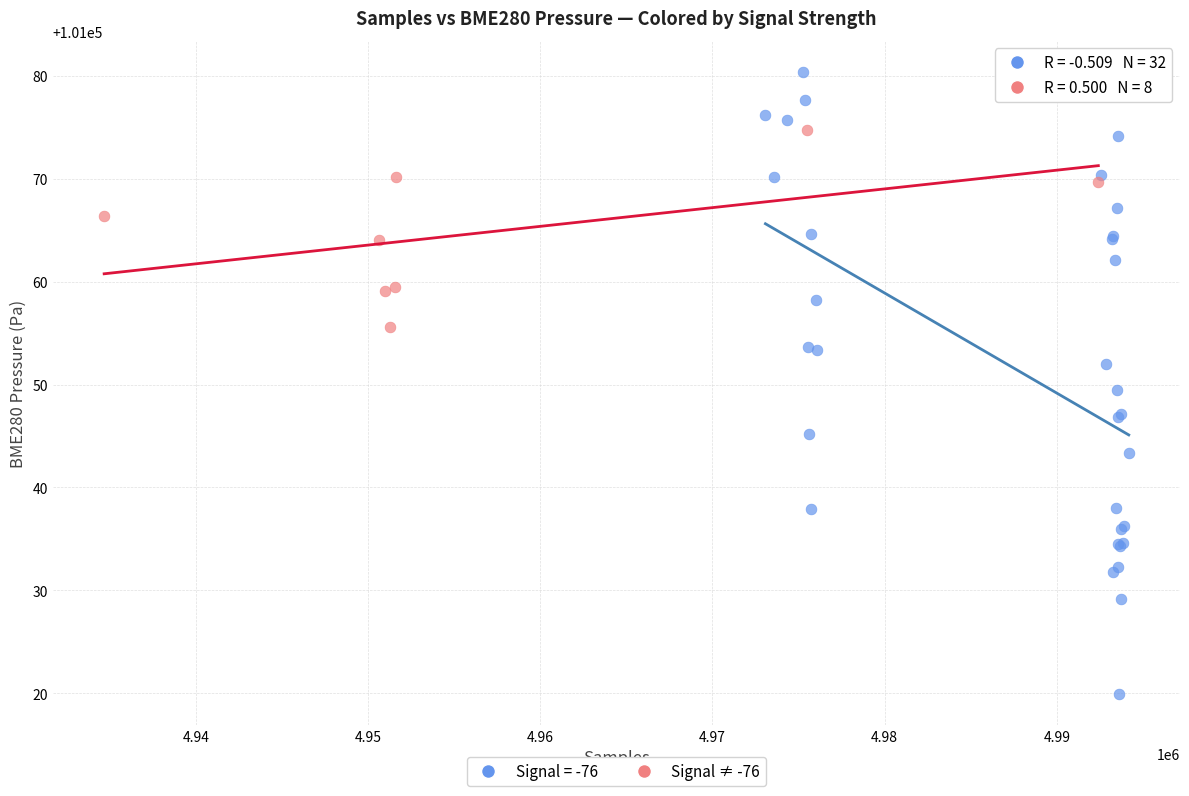

Which series has the largest Y range (max minus min)?

Signal = -76